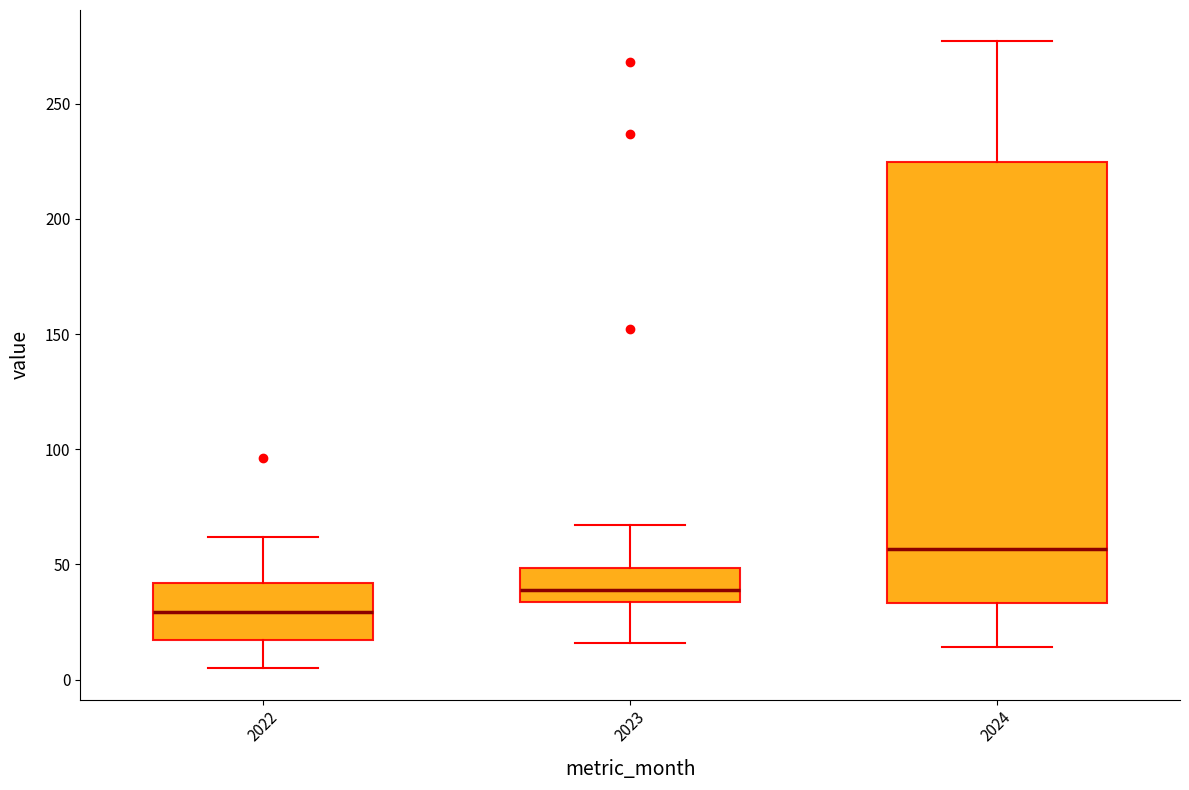

Reading left to right, read every box against the y-axis: the position of its median line, the range the box covers, and the ends of its whiskers. The values are not printed on the chart, so give them approximately, as read against the axis.

2022: median 30, box 15 to 40, whiskers 5 to 60
2023: median 40, box 35 to 50, whiskers 15 to 65
2024: median 55, box 35 to 225, whiskers 15 to 275